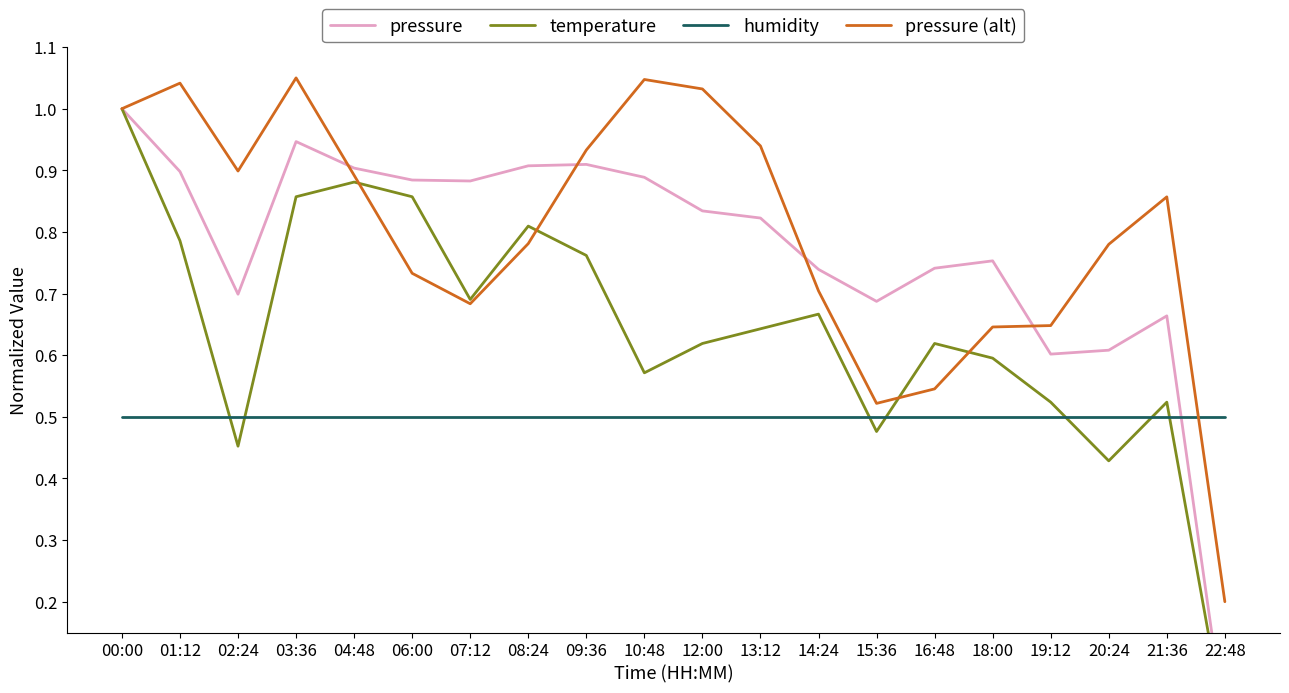

Between 08:24 and 20:24, which series saw the biggest shift?

temperature